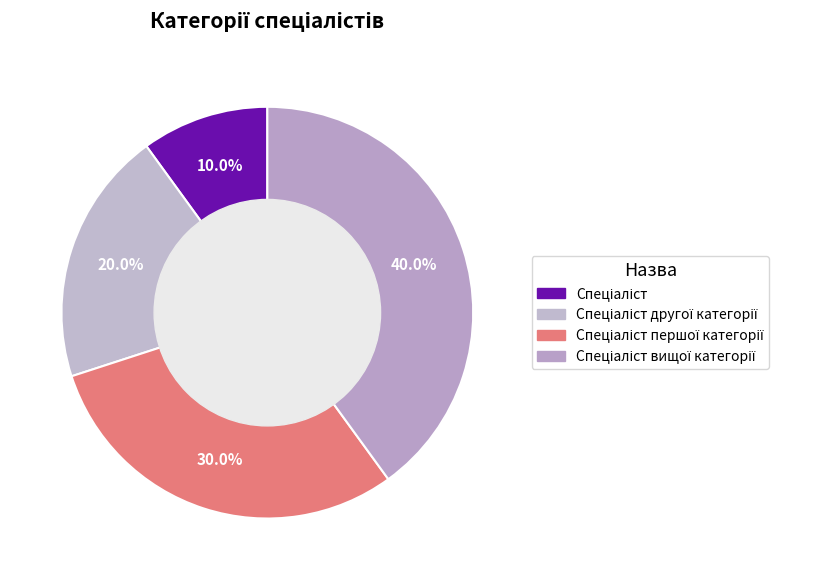

Count the number of slices in the pie.

4